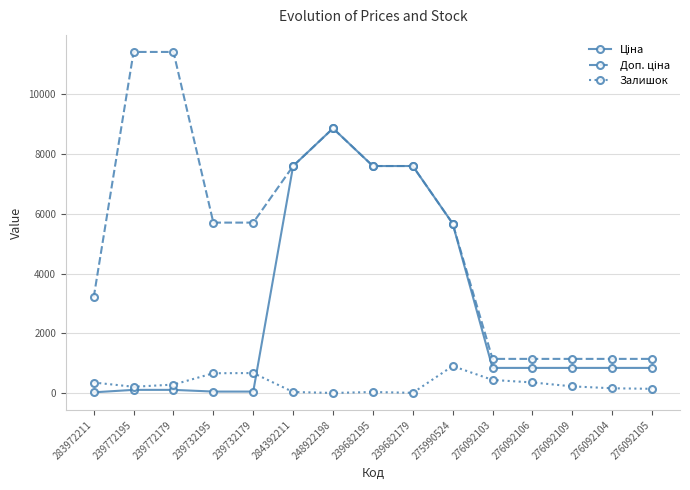

At how many categories does at least one series exceed 6751?

6